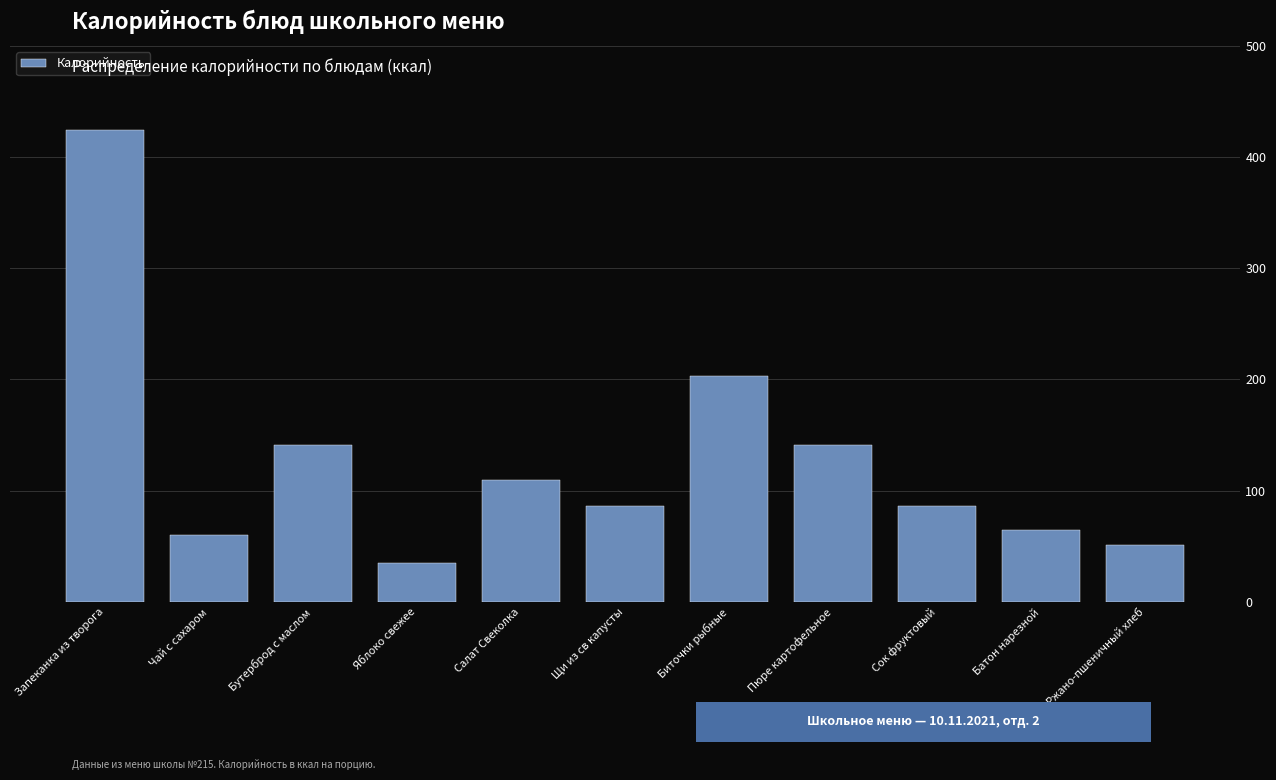

Reading left to right, what are all the values shown in this chart?

Запеканка из творога=424	Чай с сахаром=60	Бутерброд с маслом=141	Яблоко свежее=35	Салат Свеколка=110	Щи из св капусты=86	Биточки рыбные=203	Пюре картофельное=141	Сок фруктовый=86	Батон нарезной=65	Ржано-пшеничный хлеб=51